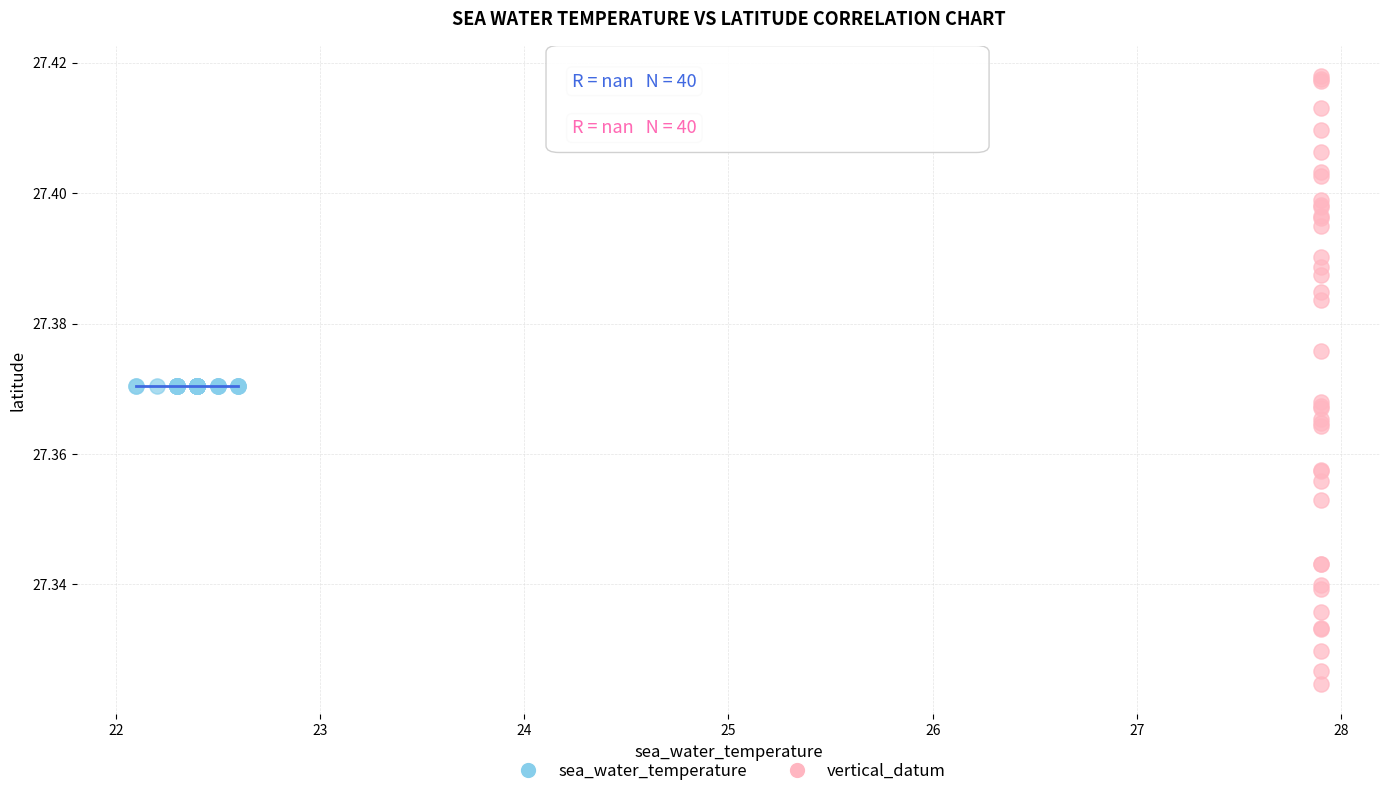

Which series contains the lowest Y value?

vertical_datum